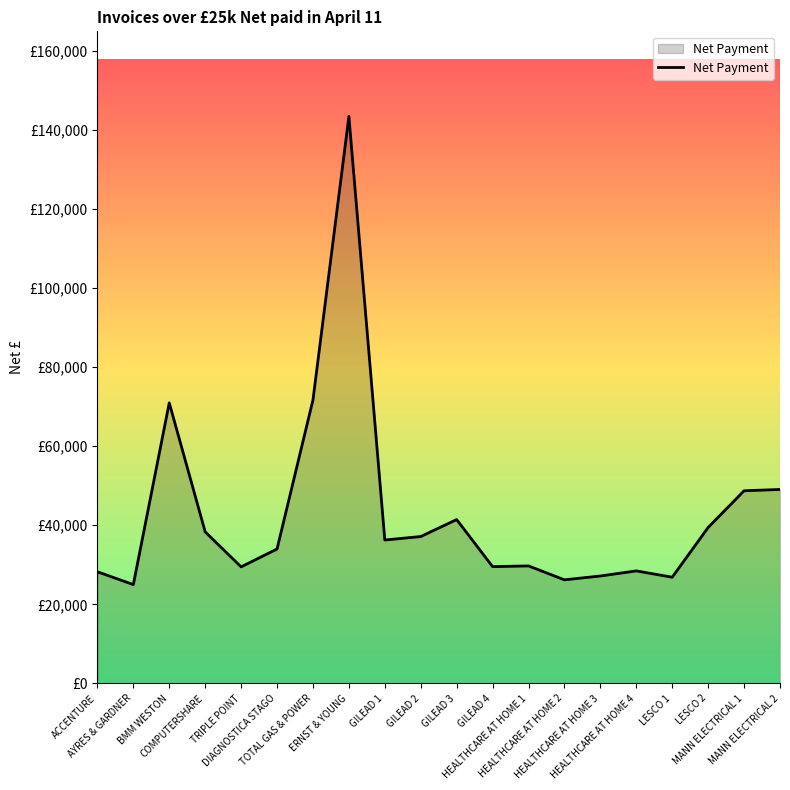

True or false: the data shows 64069.2 at COMPUTERSHARE.

False